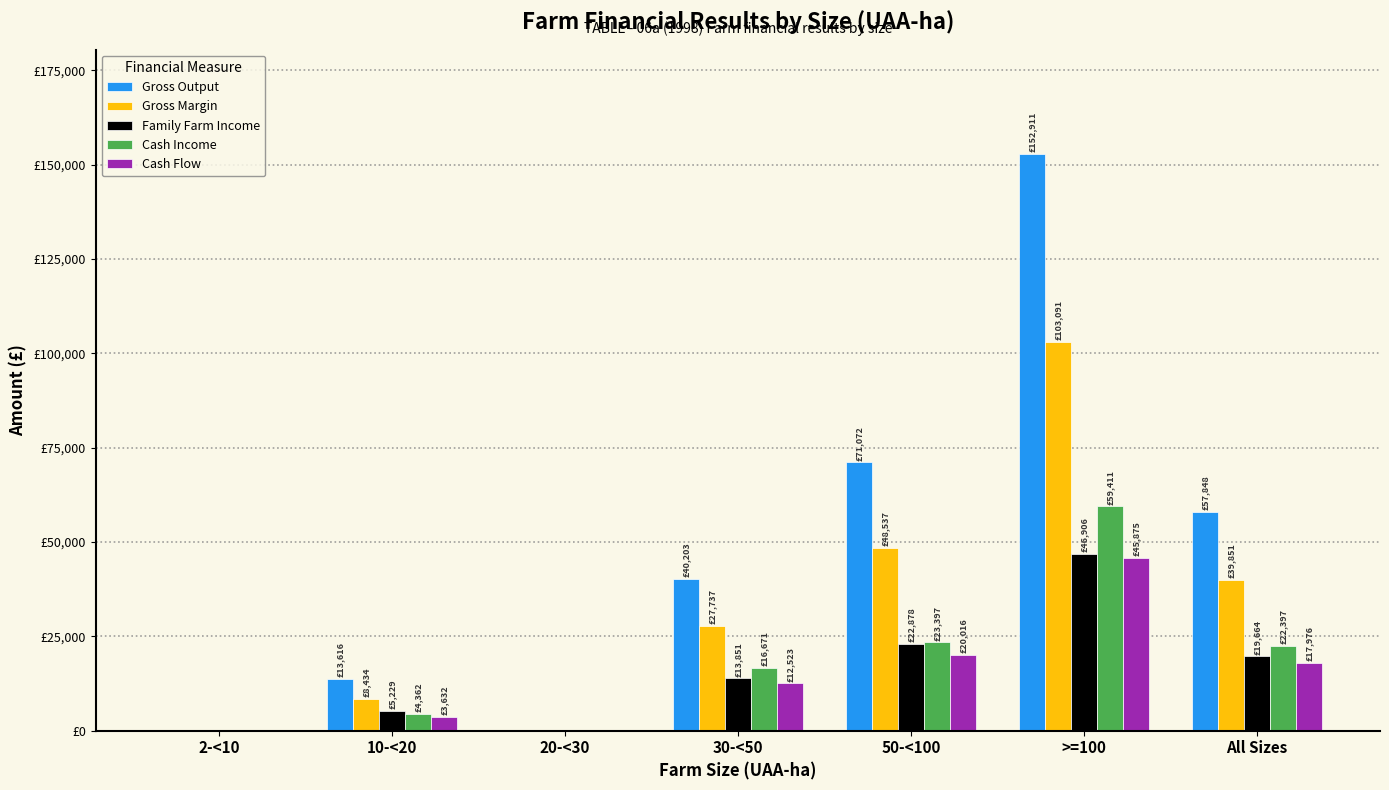

Are the bars grouped side by side (vs. stacked)?

Yes